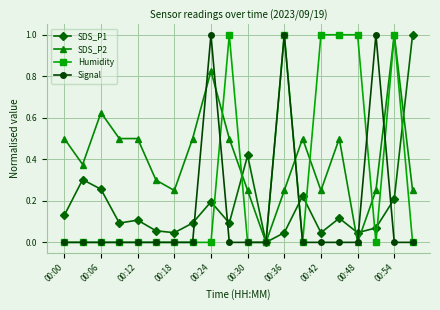

True or false: Signal has more than 1 points higher than both neighbors.

True